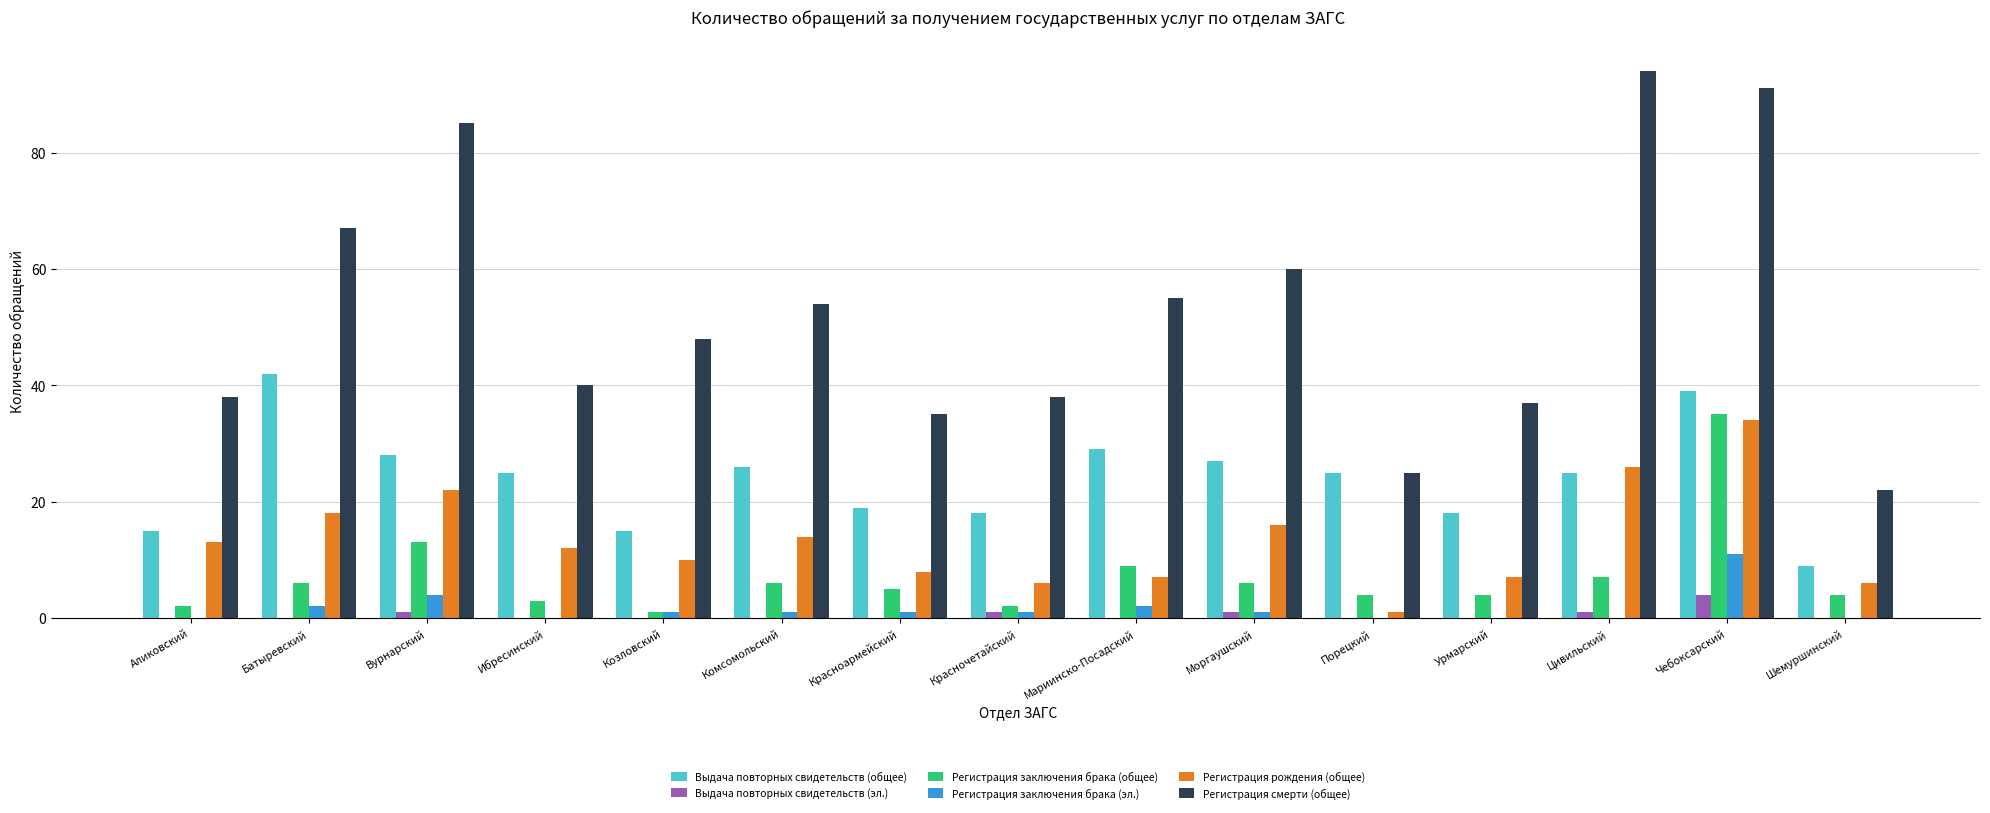

Reading left to right, transcribe all the data shown in this chart.

Выдача повторных свидетельств (общее): 15	42	28	25	15	26	19	18	29	27	25	18	25	39	9
Выдача повторных свидетельств (эл.): 0	0	1	0	0	0	0	1	0	1	0	0	1	4	0
Регистрация заключения брака (общее): 2	6	13	3	1	6	5	2	9	6	4	4	7	35	4
Регистрация заключения брака (эл.): 0	2	4	0	1	1	1	1	2	1	0	0	0	11	0
Регистрация рождения (общее): 13	18	22	12	10	14	8	6	7	16	1	7	26	34	6
Регистрация смерти (общее): 38	67	85	40	48	54	35	38	55	60	25	37	94	91	22